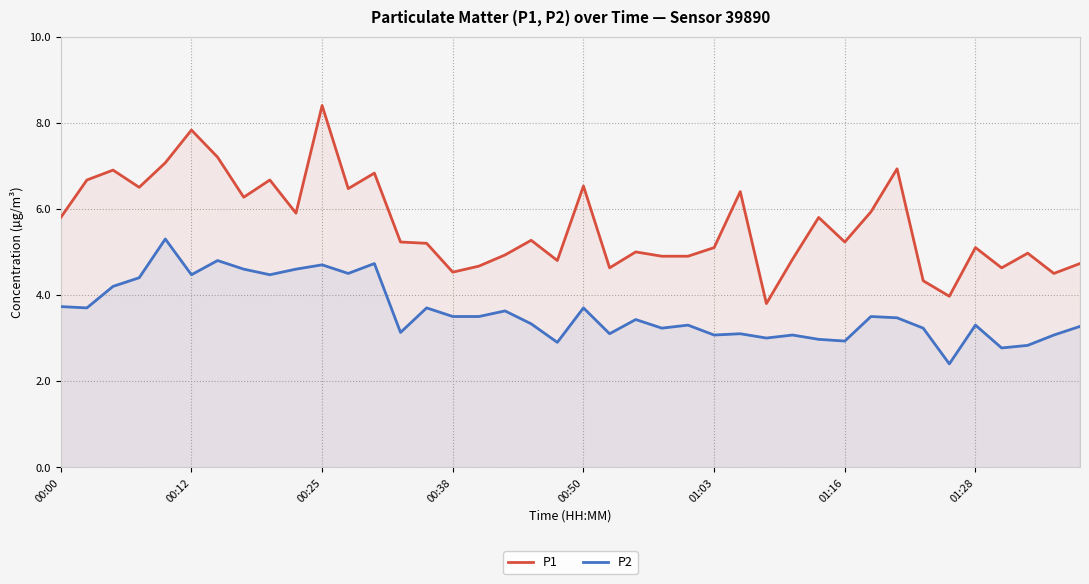

True or false: P1 and P2 intersect in this chart.

False